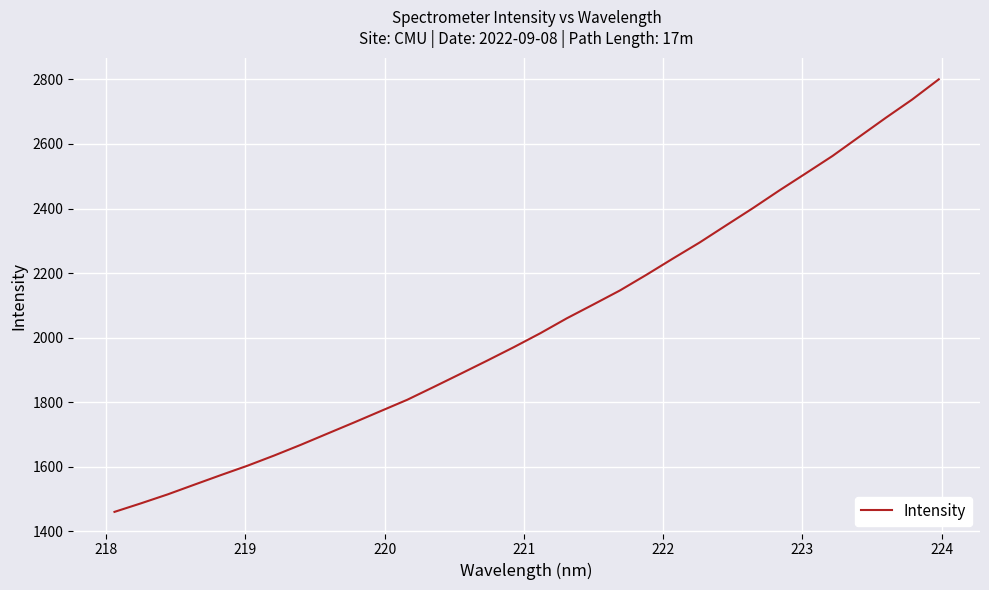

What is the maximum value shown in the chart?

2800.1